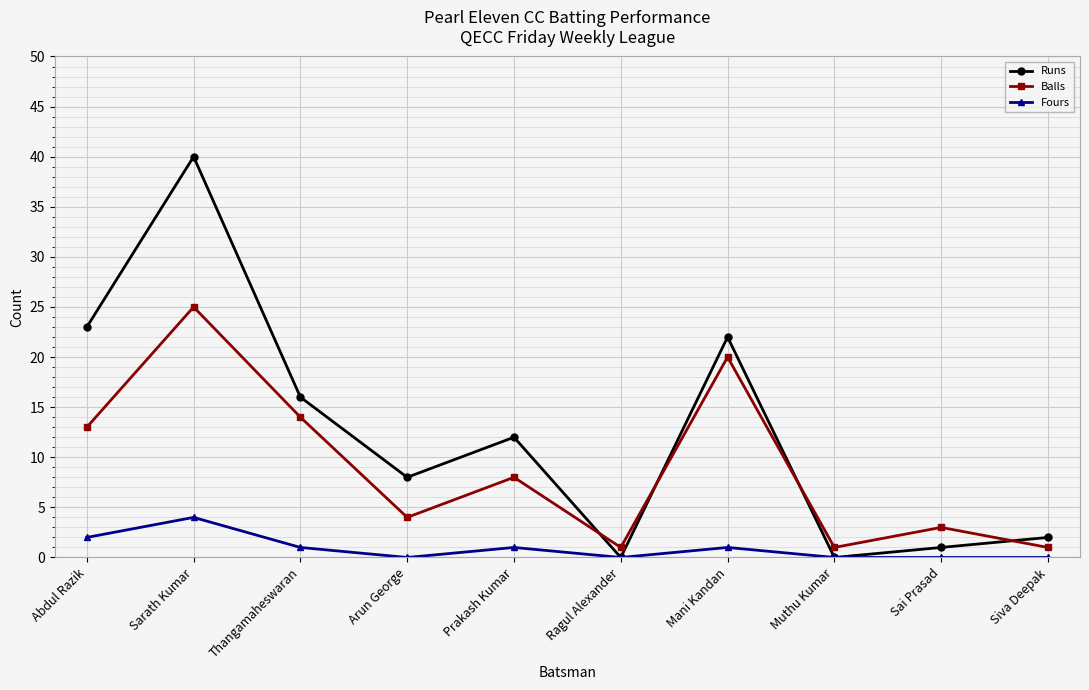

What position from the right is Thangamaheswaran?

8